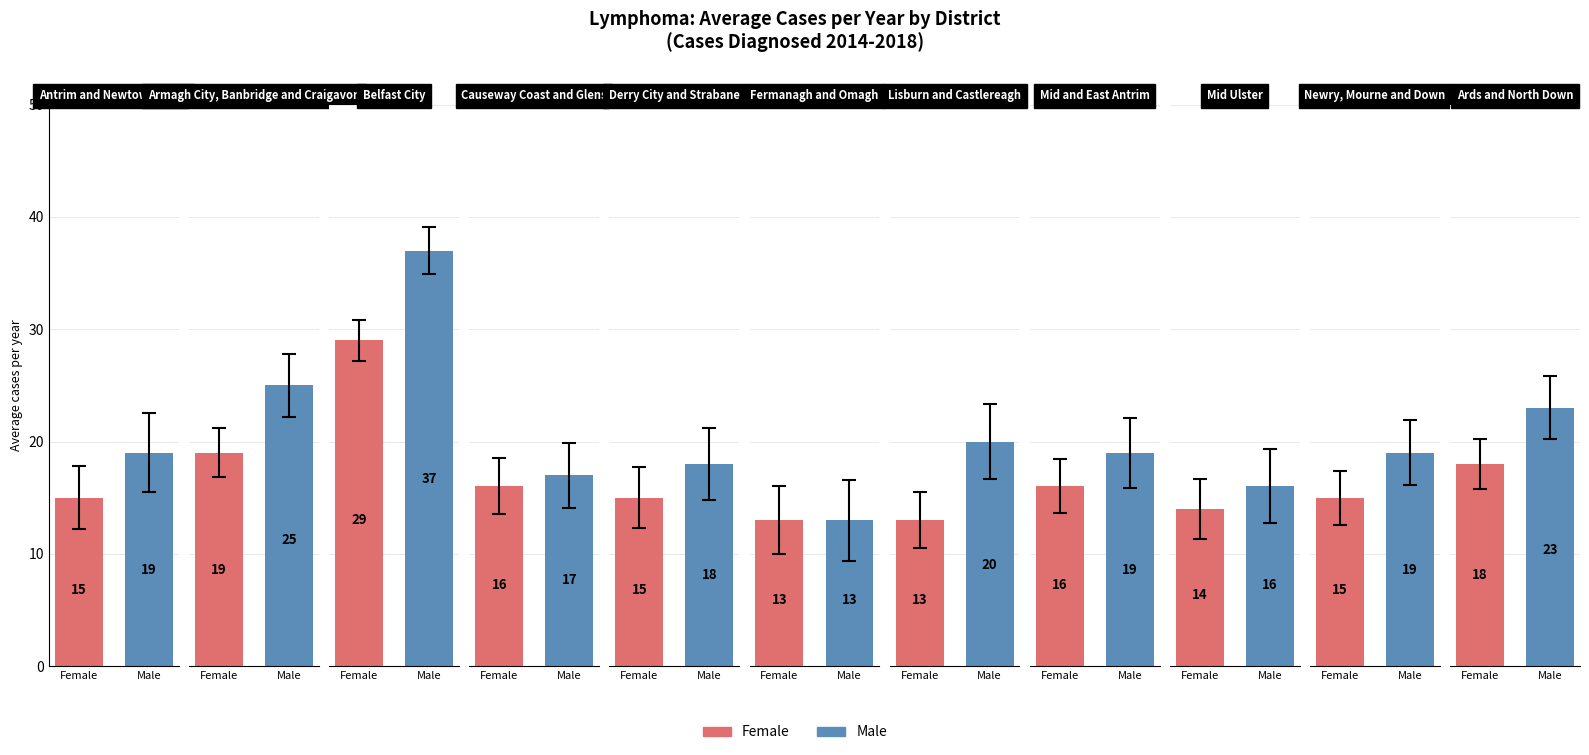

Where is Male nearest to the value 25?

Armagh City, Banbridge and Craigavon